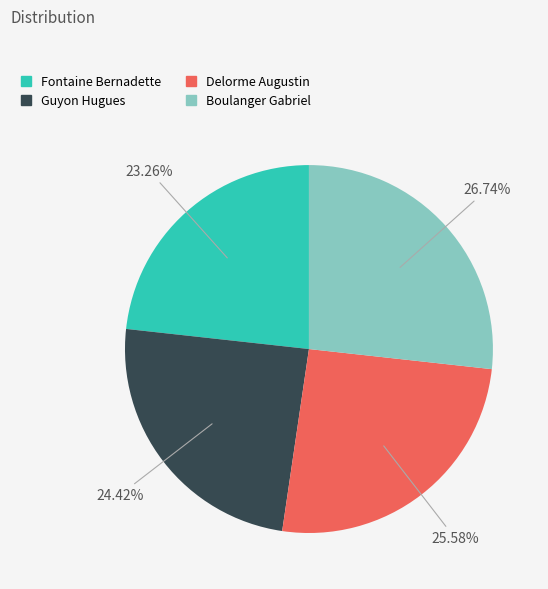

Is it true that Guyon Hugues is 24% of the pie?

True